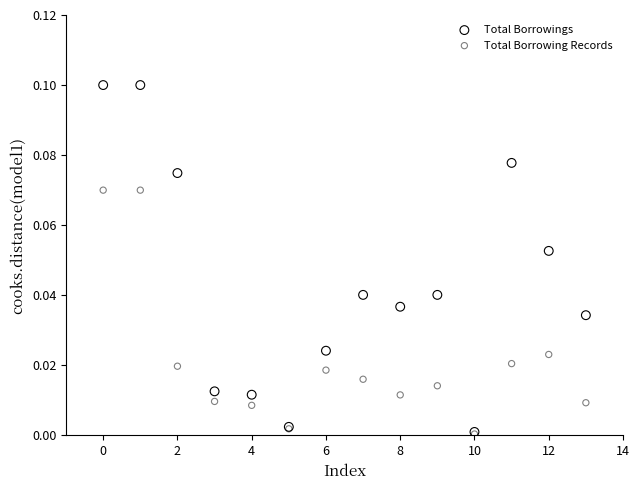

What are all the series names shown in the legend?

Total Borrowings, Total Borrowing Records